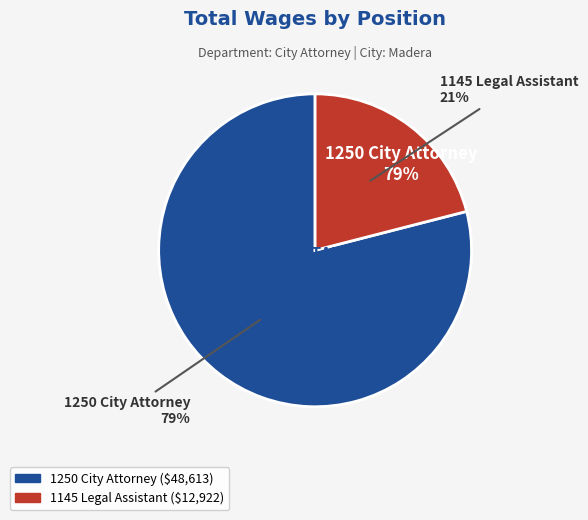

To the nearest percent, what is the difference between the largest and smallest slice percentages?

58%